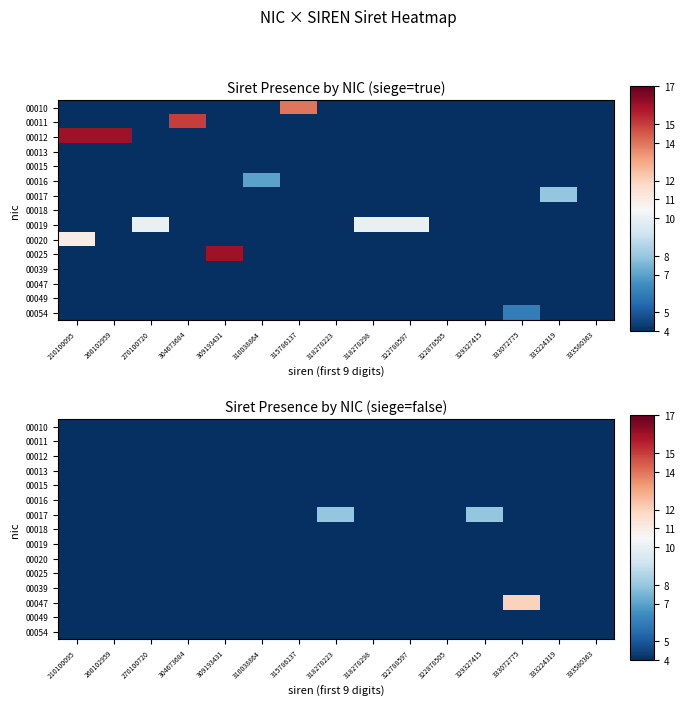

What is the minimum value shown in the chart?

4